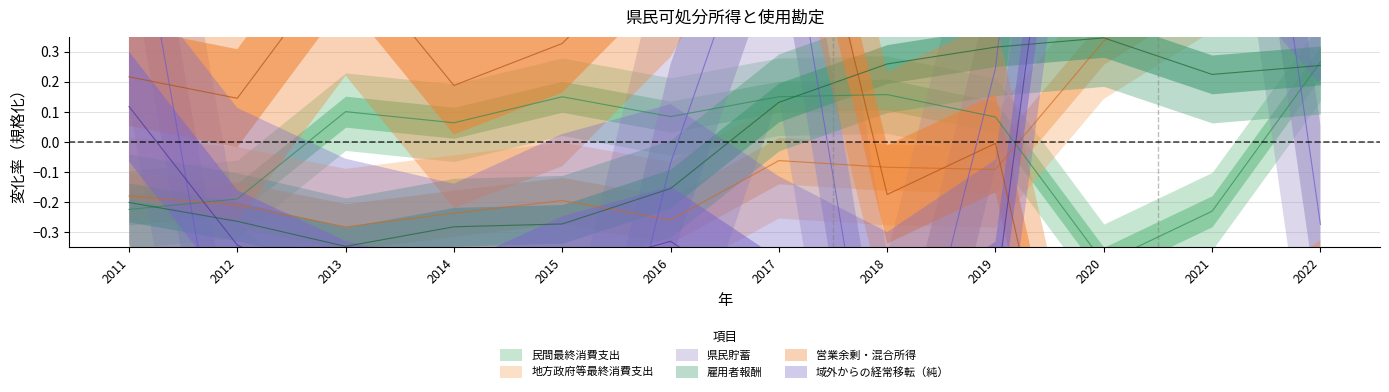

What is the greatest value displayed?

3.4